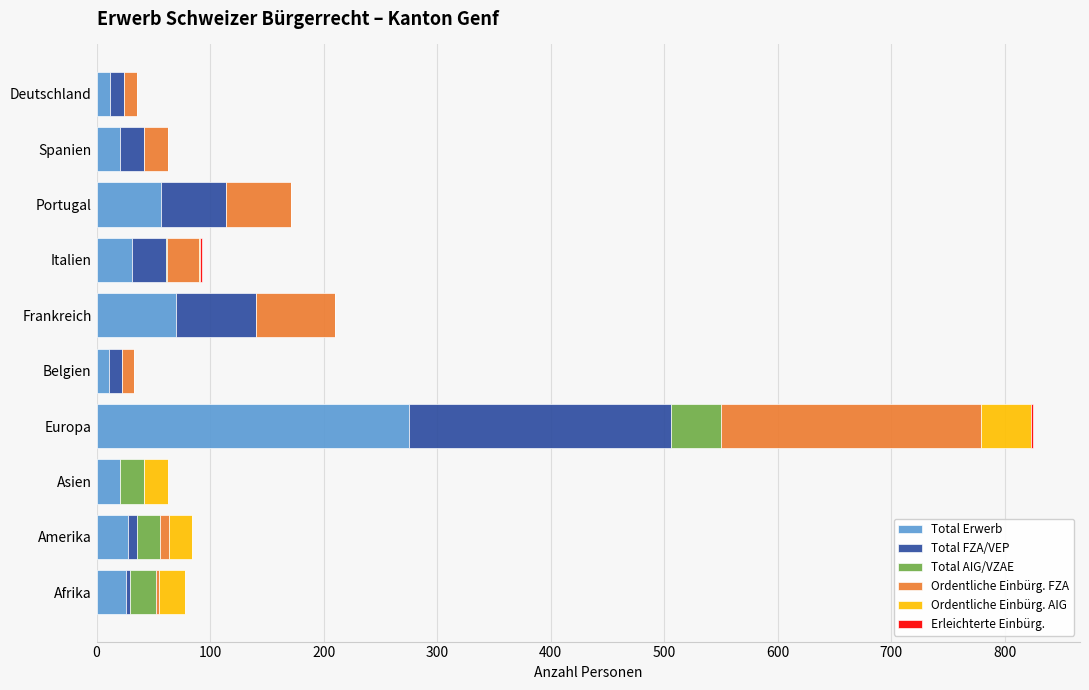

At which category is the sum across all series the highest?

Europa